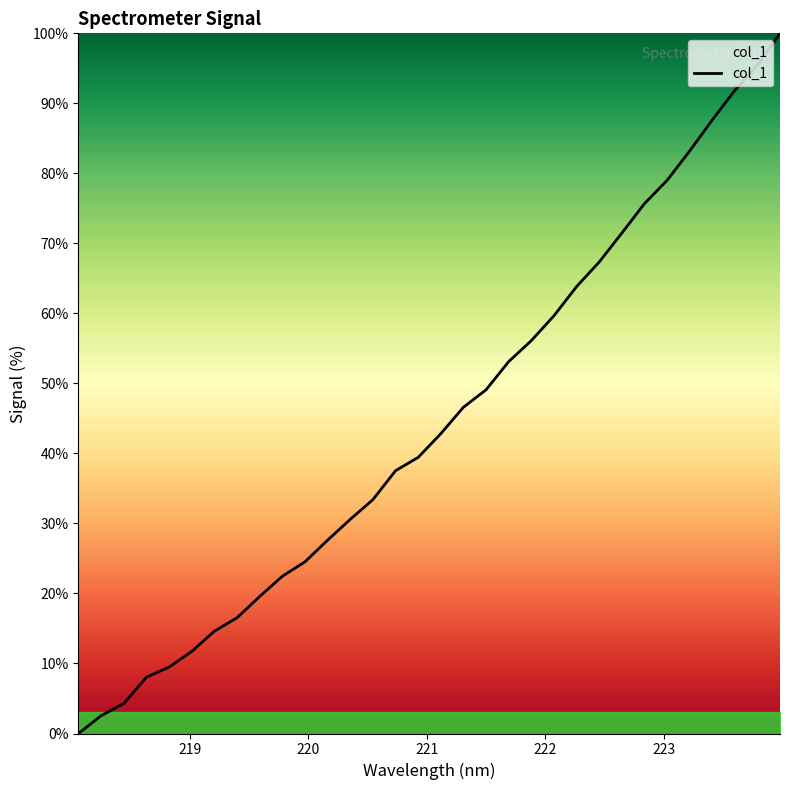

What is the difference between the maximum and minimum values?

100.0